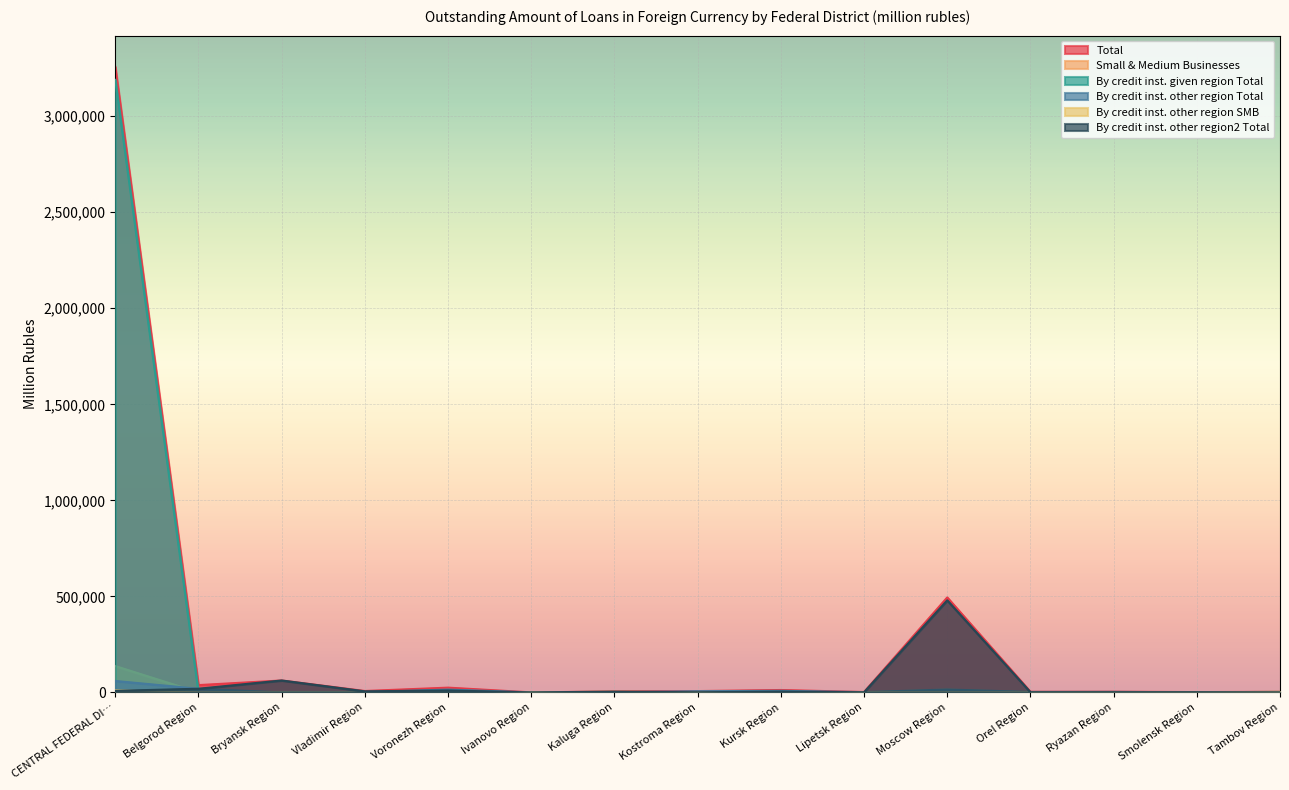

What is the label of the 10th point from the left?

Lipetsk Region